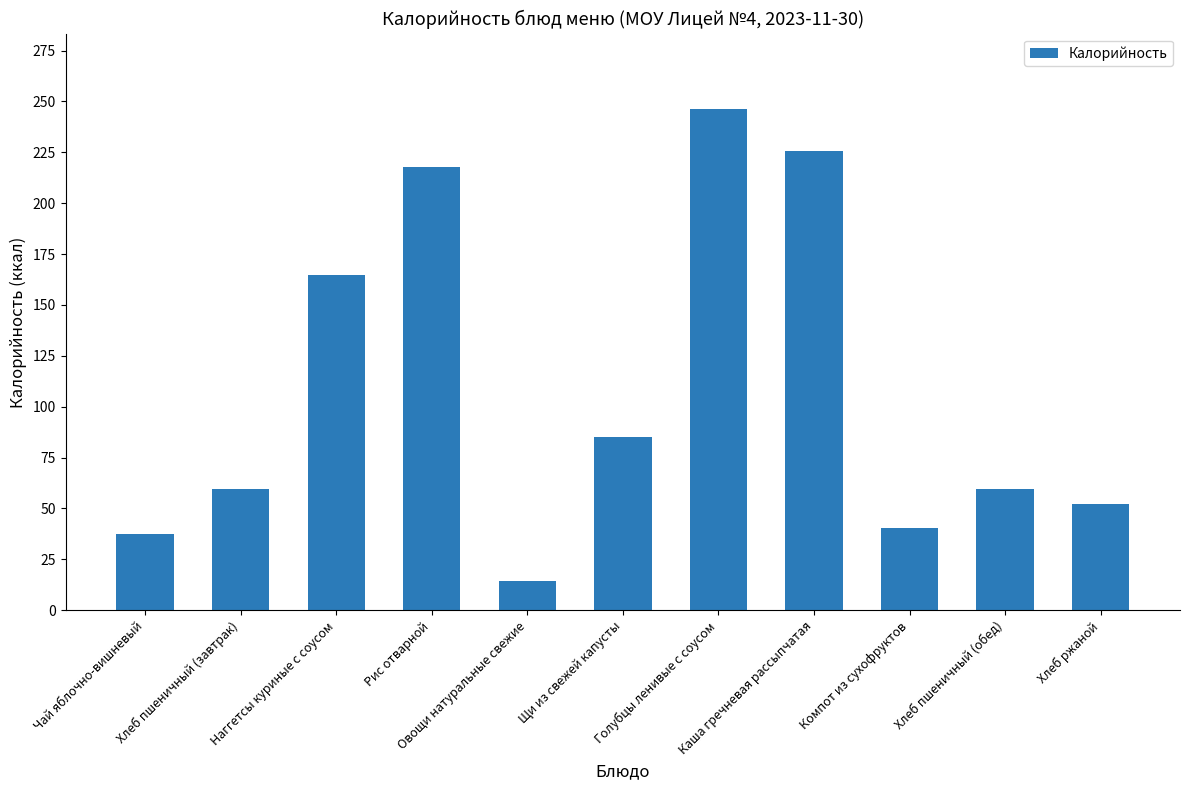

How many bars are there in total?

11